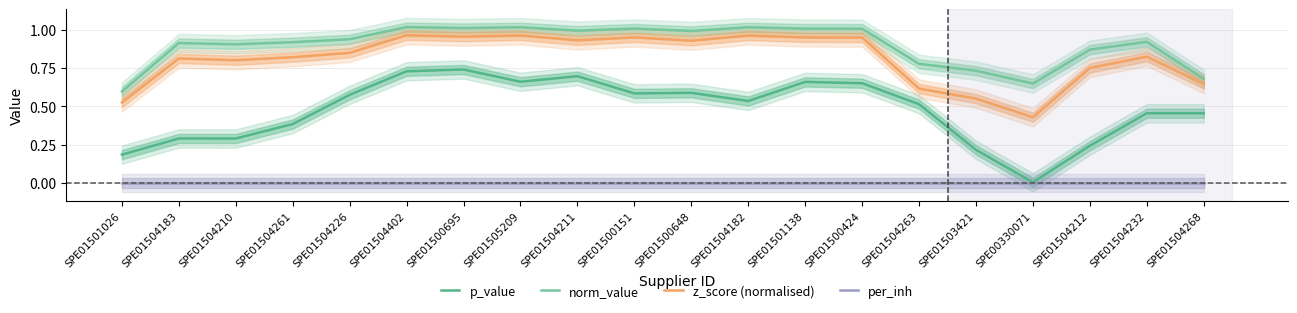

Which series has the widest spread of values?

p_value